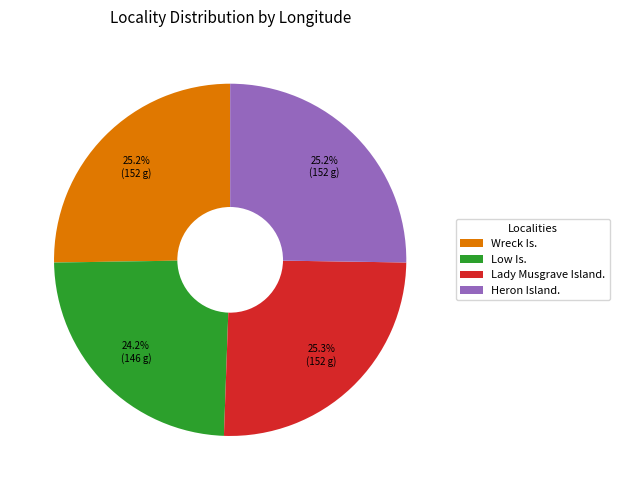

Which slice is the smallest?

Low Is.